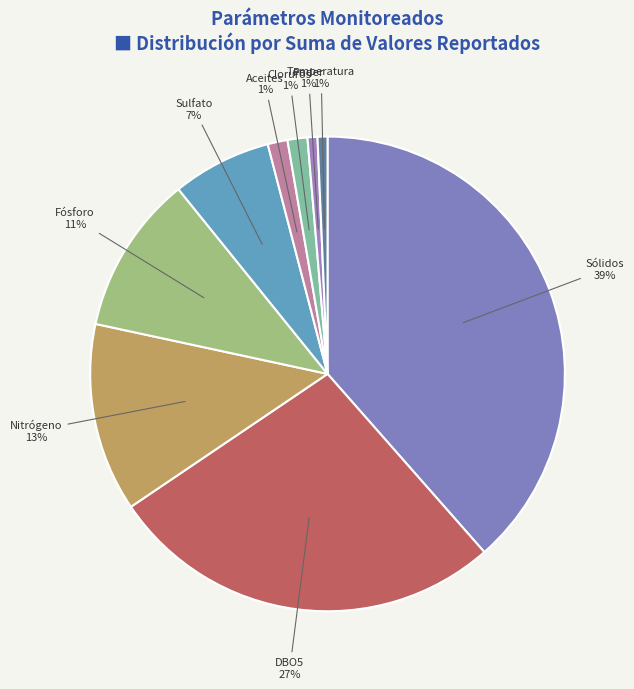

How many slices are in this pie chart?

9